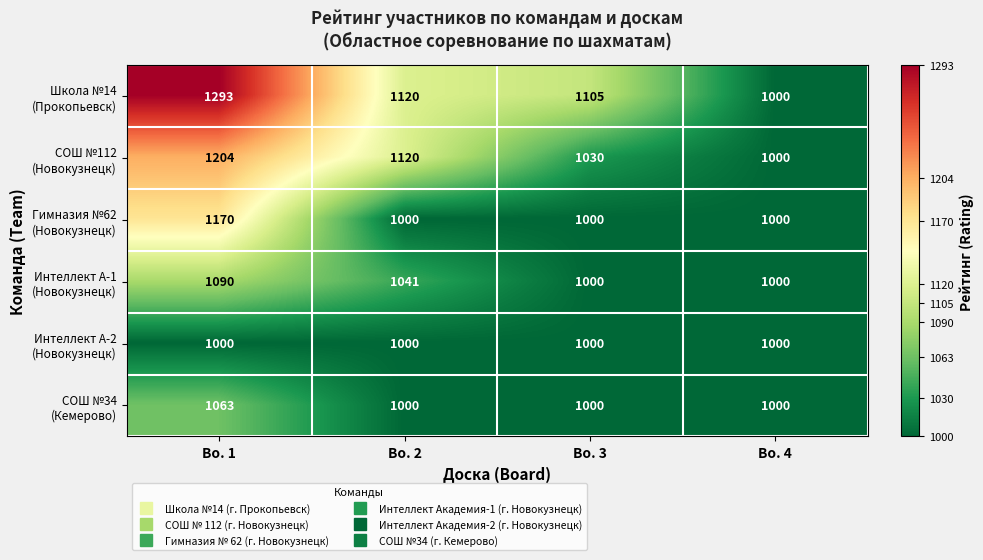

At which category does the chart reach its peak across all series?

Bo. 1